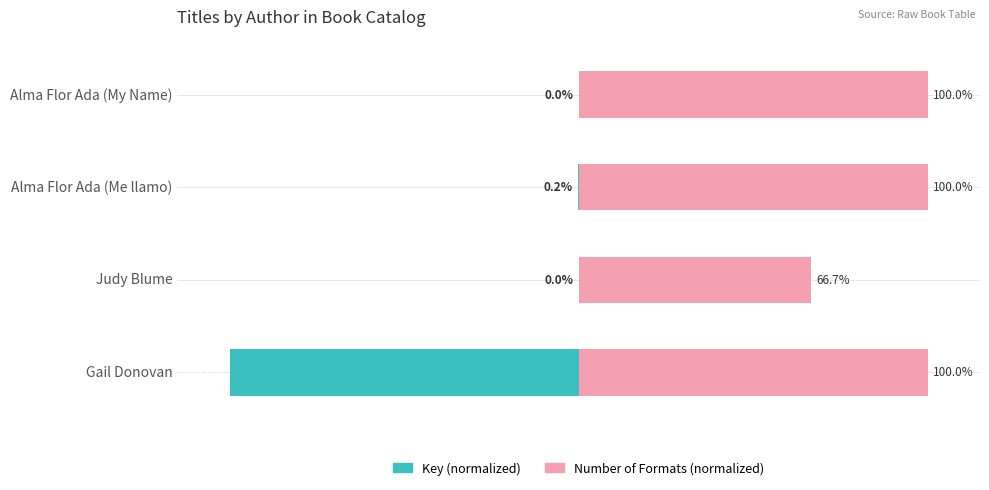

Rank the series at Alma Flor Ada (My Name) from highest to lowest value.

Number of Formats (normalized), Key (normalized)